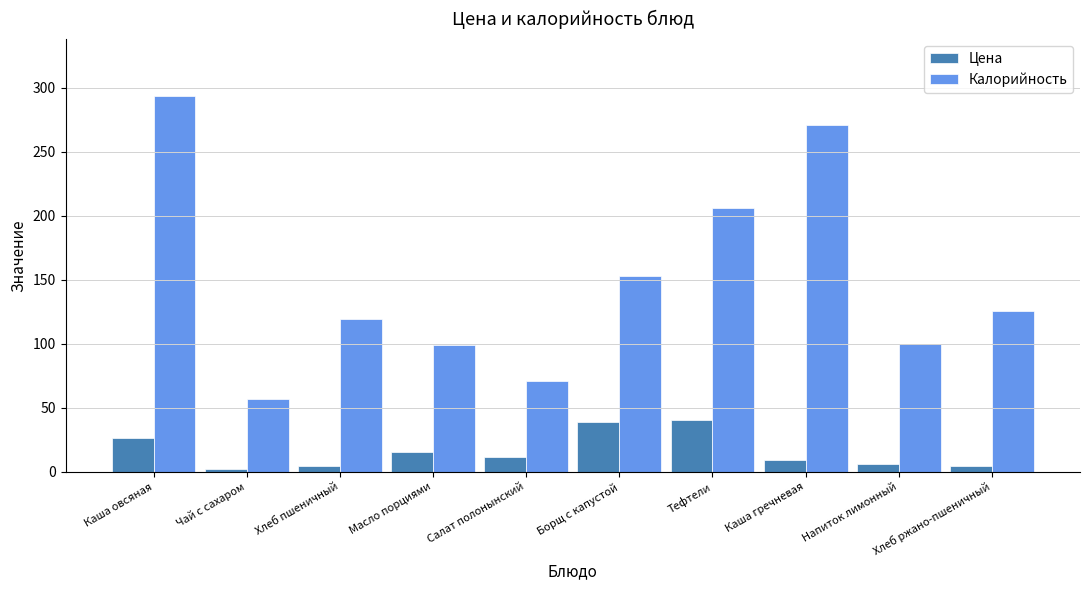

Is it true that Калорийность equals 272.9 at Тефтели?

False